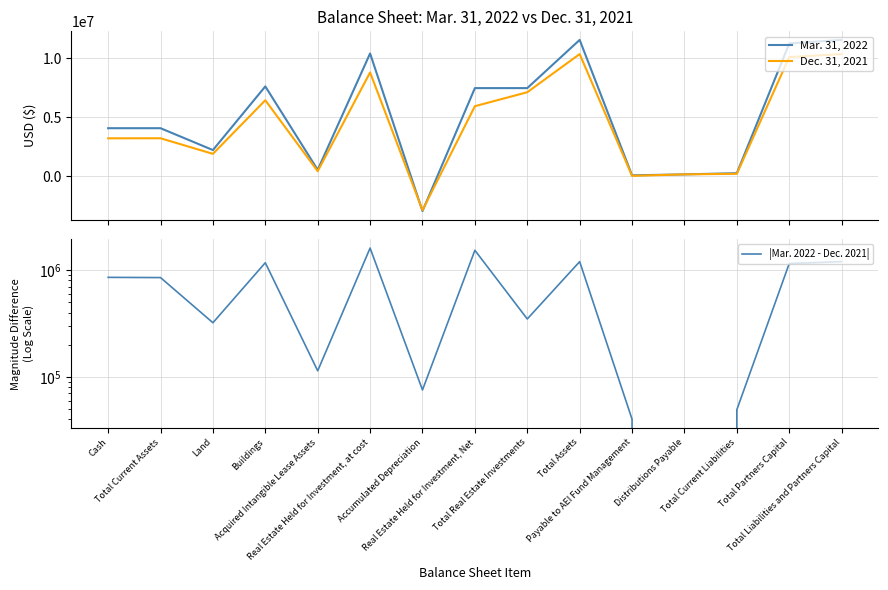

At which category is the sum across all series the highest?

Total Assets